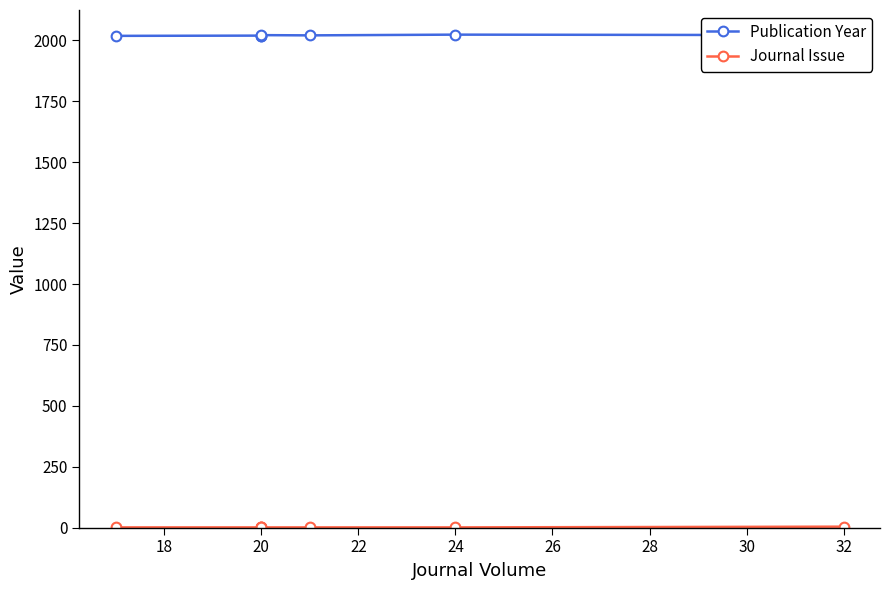

At 20, list the series in order from smallest to largest.

Journal Issue, Publication Year